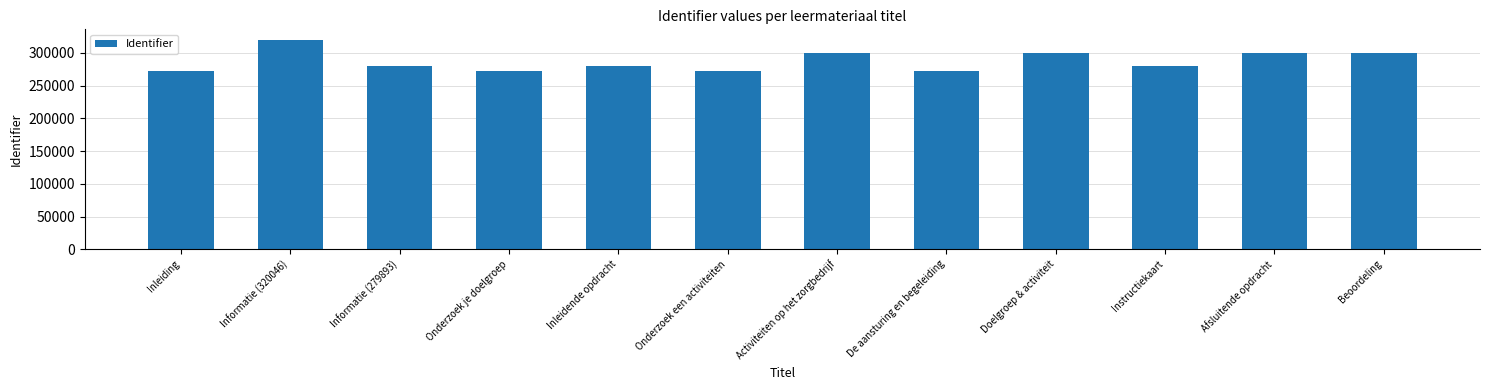

Is it true that the value at Beoordeling is 422574?

False